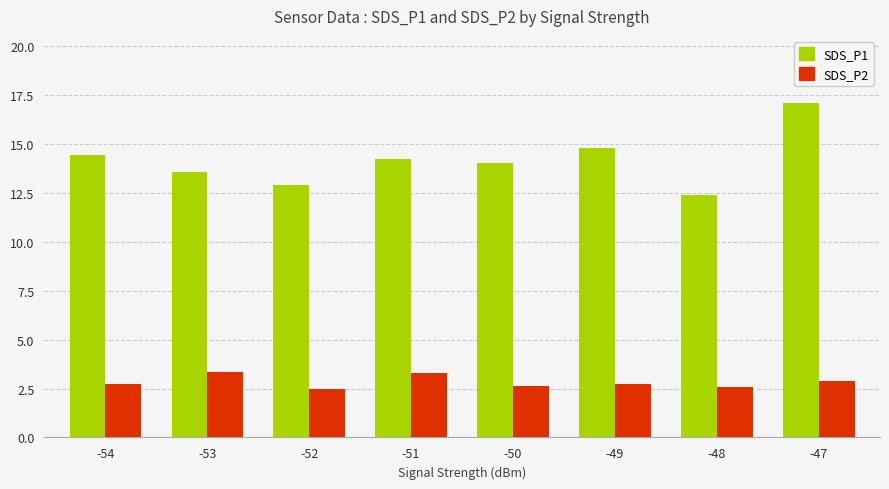

At which label does SDS_P1 reach its minimum?

-48